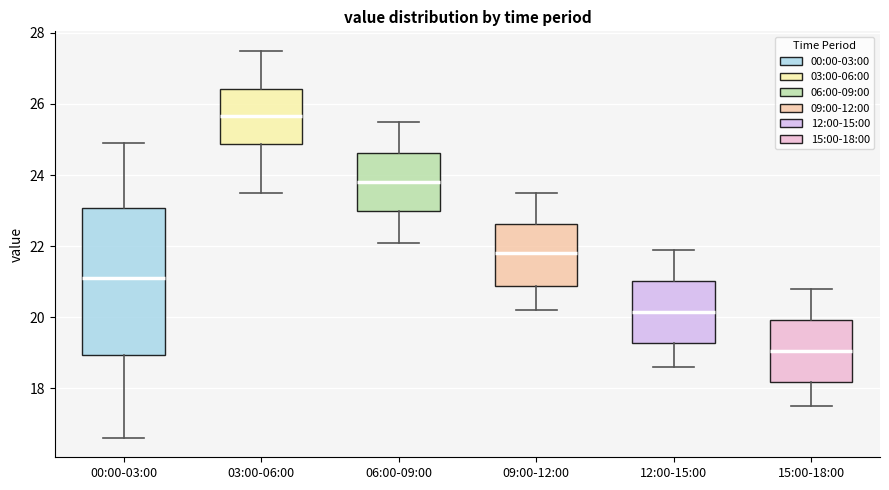

Reading left to right, transcribe this box plot: for each box, give where its median line is, the range the box spans, and where its two whiskers end, as read against the y-axis. The values are not printed on the chart, so give them approximately, as read against the axis.

00:00-03:00: median 21.2, box 19.0 to 23.0, whiskers 16.6 to 25.0
03:00-06:00: median 25.6, box 24.8 to 26.4, whiskers 23.6 to 27.6
06:00-09:00: median 23.8, box 23.0 to 24.6, whiskers 22.2 to 25.6
09:00-12:00: median 21.8, box 20.8 to 22.6, whiskers 20.2 to 23.6
12:00-15:00: median 20.2, box 19.2 to 21.0, whiskers 18.6 to 22.0
15:00-18:00: median 19.0, box 18.2 to 20.0, whiskers 17.6 to 20.8